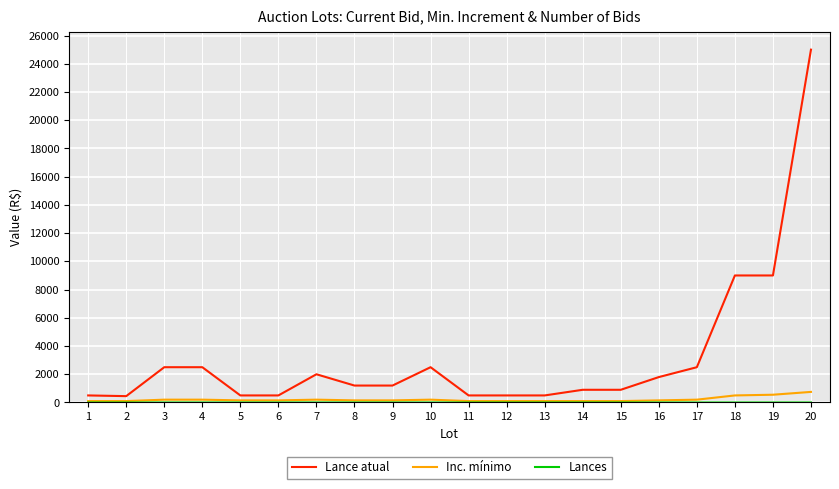

What is the total value across all series at 5?

650